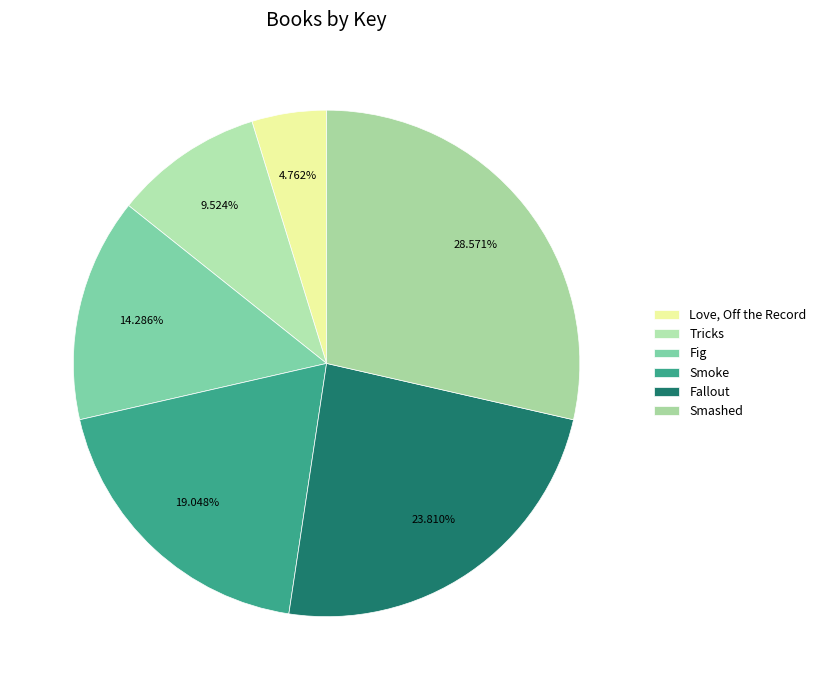

Does Smashed account for over 50% of the chart?

No